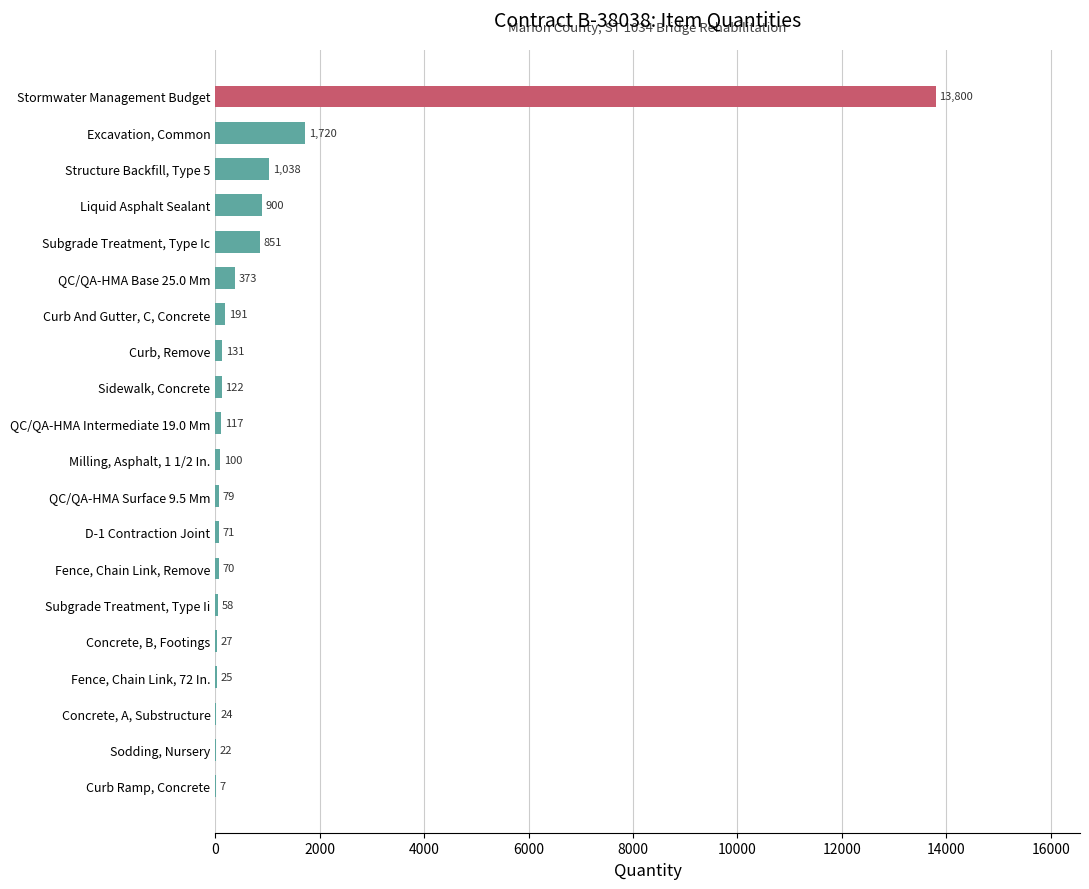

Reading top to bottom, list all the values displayed in this chart.

Stormwater Management Budget=13800	Excavation, Common=1720	Structure Backfill, Type 5=1038	Liquid Asphalt Sealant=900	Subgrade Treatment, Type Ic=851	QC/QA-HMA Base 25.0 Mm=373	Curb And Gutter, C, Concrete=191	Curb, Remove=131	Sidewalk, Concrete=122	QC/QA-HMA Intermediate 19.0 Mm=117	Milling, Asphalt, 1 1/2 In.=100	QC/QA-HMA Surface 9.5 Mm=79	D-1 Contraction Joint=71	Fence, Chain Link, Remove=70	Subgrade Treatment, Type Ii=58	Concrete, B, Footings=27	Fence, Chain Link, 72 In.=25	Concrete, A, Substructure=24	Sodding, Nursery=22	Curb Ramp, Concrete=7